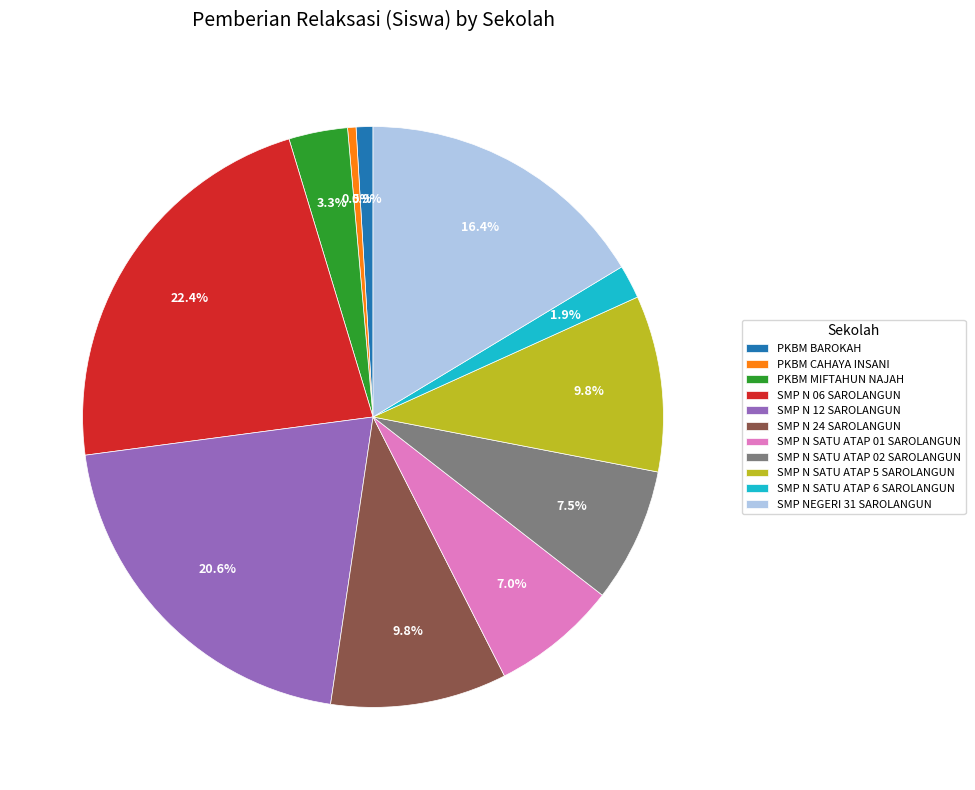

To the nearest percent, what is the combined percentage of PKBM BAROKAH and SMP NEGERI 31 SAROLANGUN?

17%